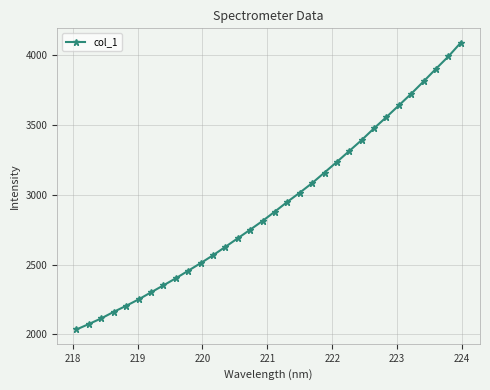

What is the difference between the maximum and minimum values?

2050.2